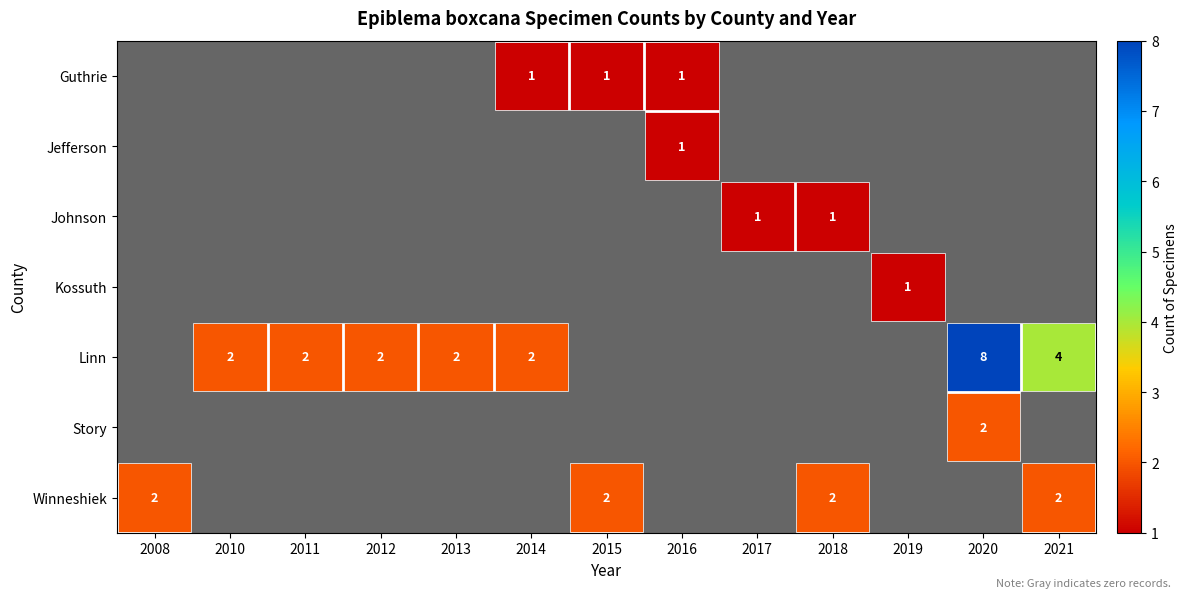

The value of Linn at 2021 is 4. True or false?

True